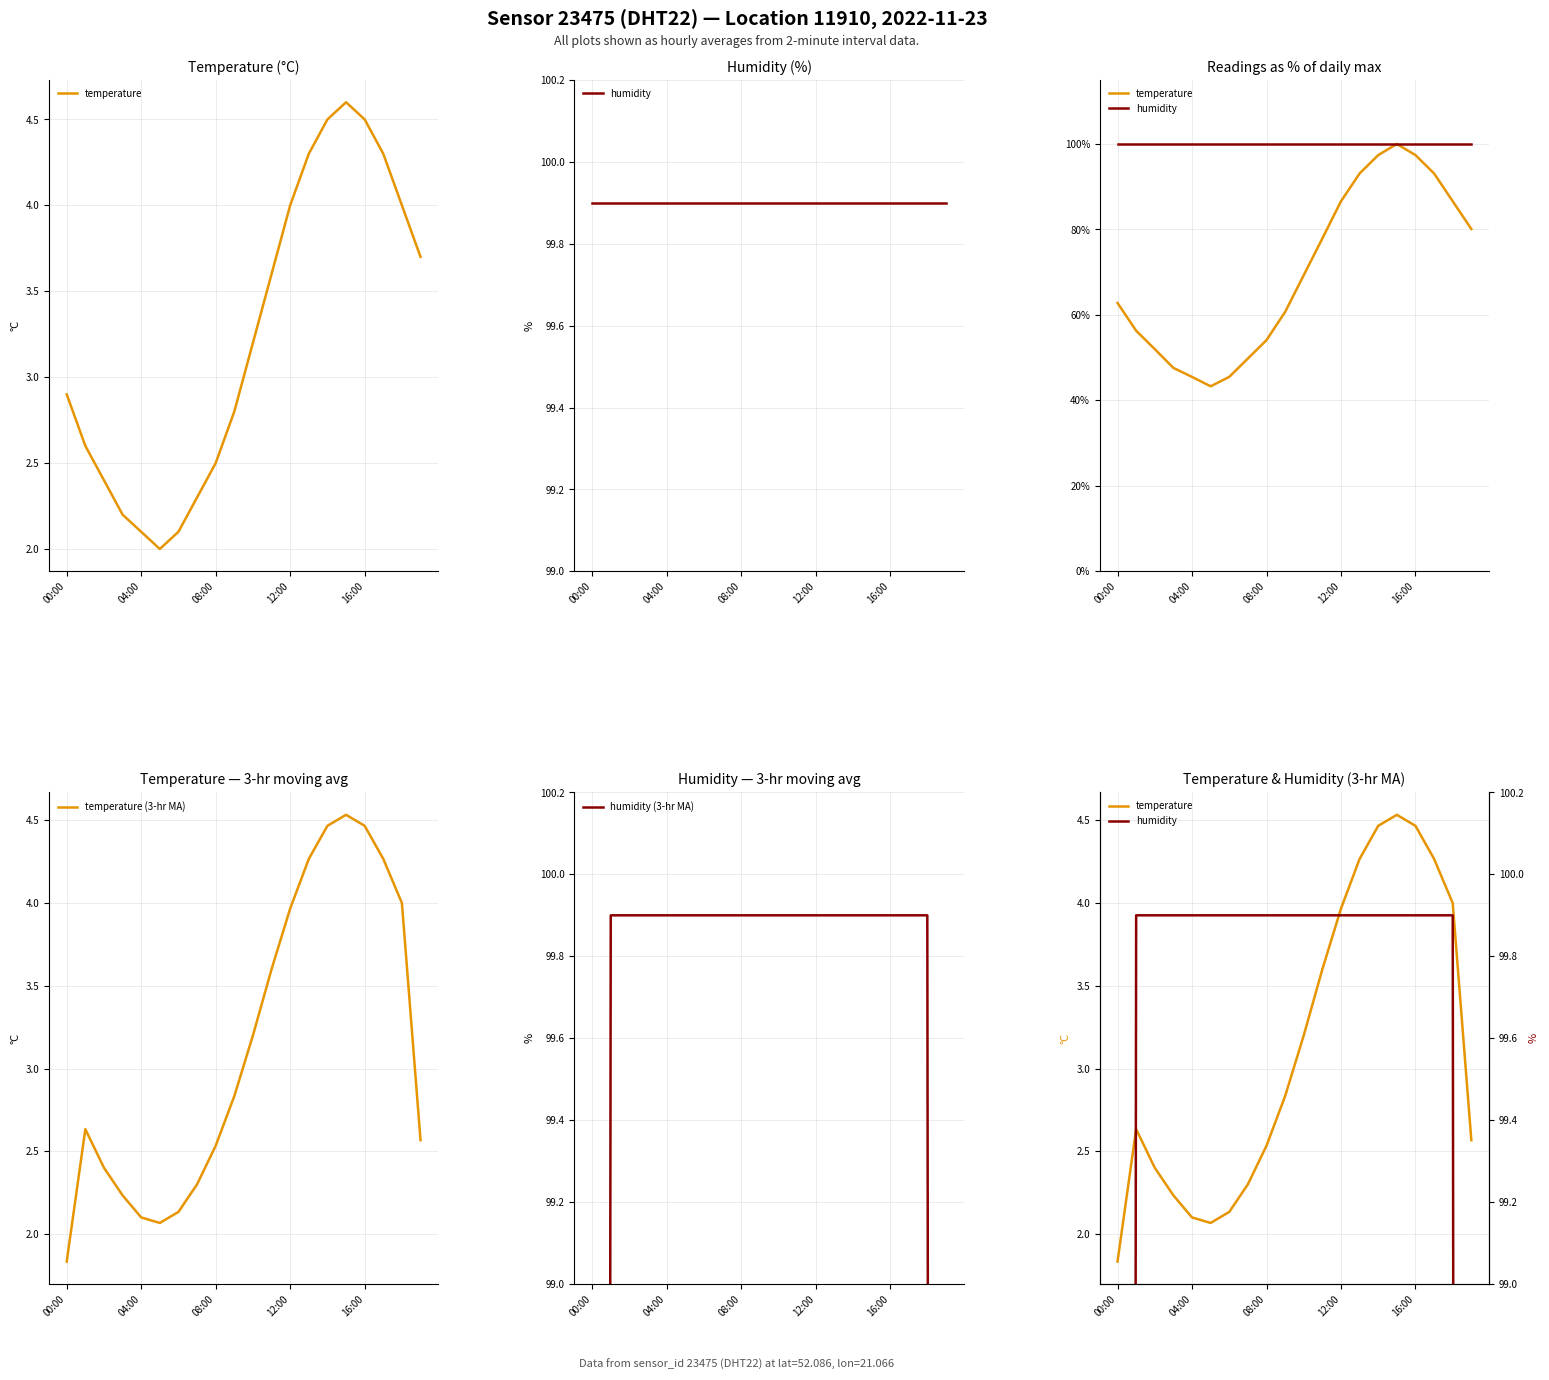

What position from the left is 6?

7